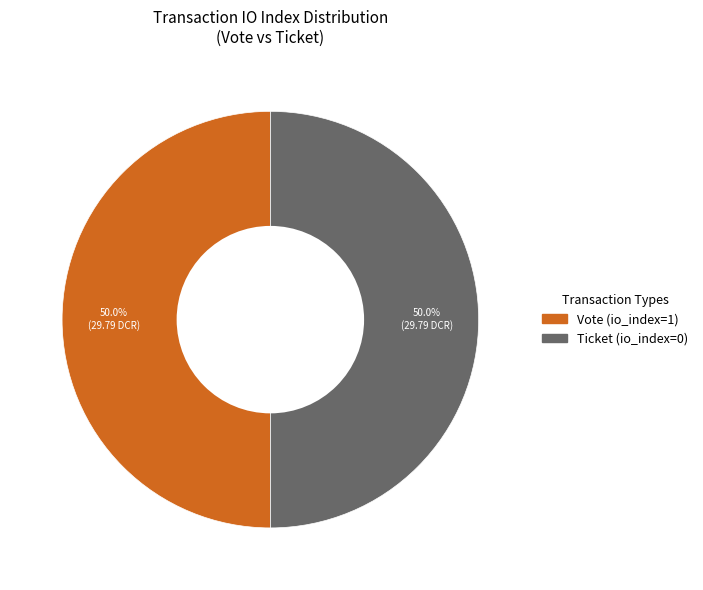

What is the total percentage of Ticket (io_index=0) and Vote (io_index=1)?

100.0%